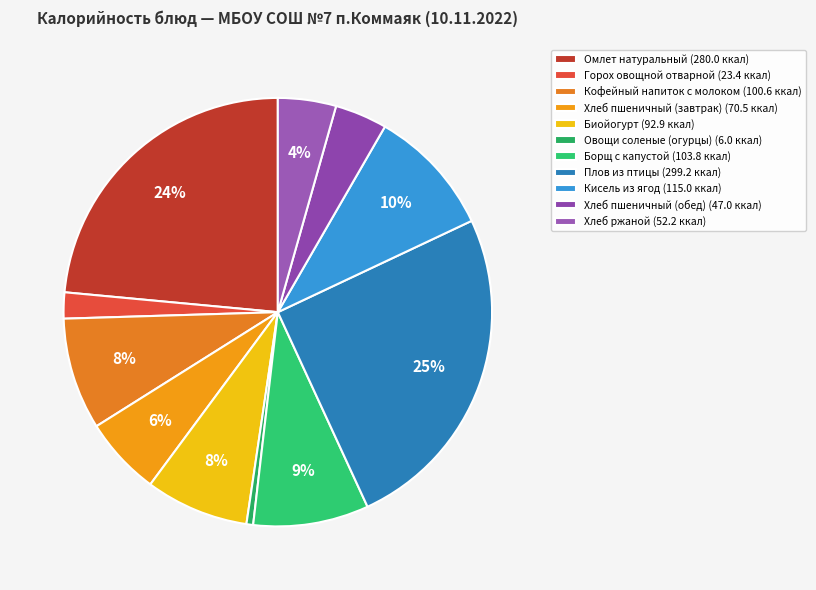

What is the smallest slice in the pie chart?

Овощи соленые (огурцы)